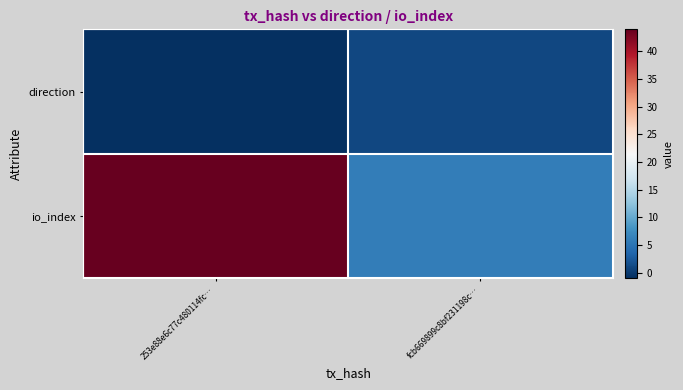

Which series has the largest total across all categories?

io_index